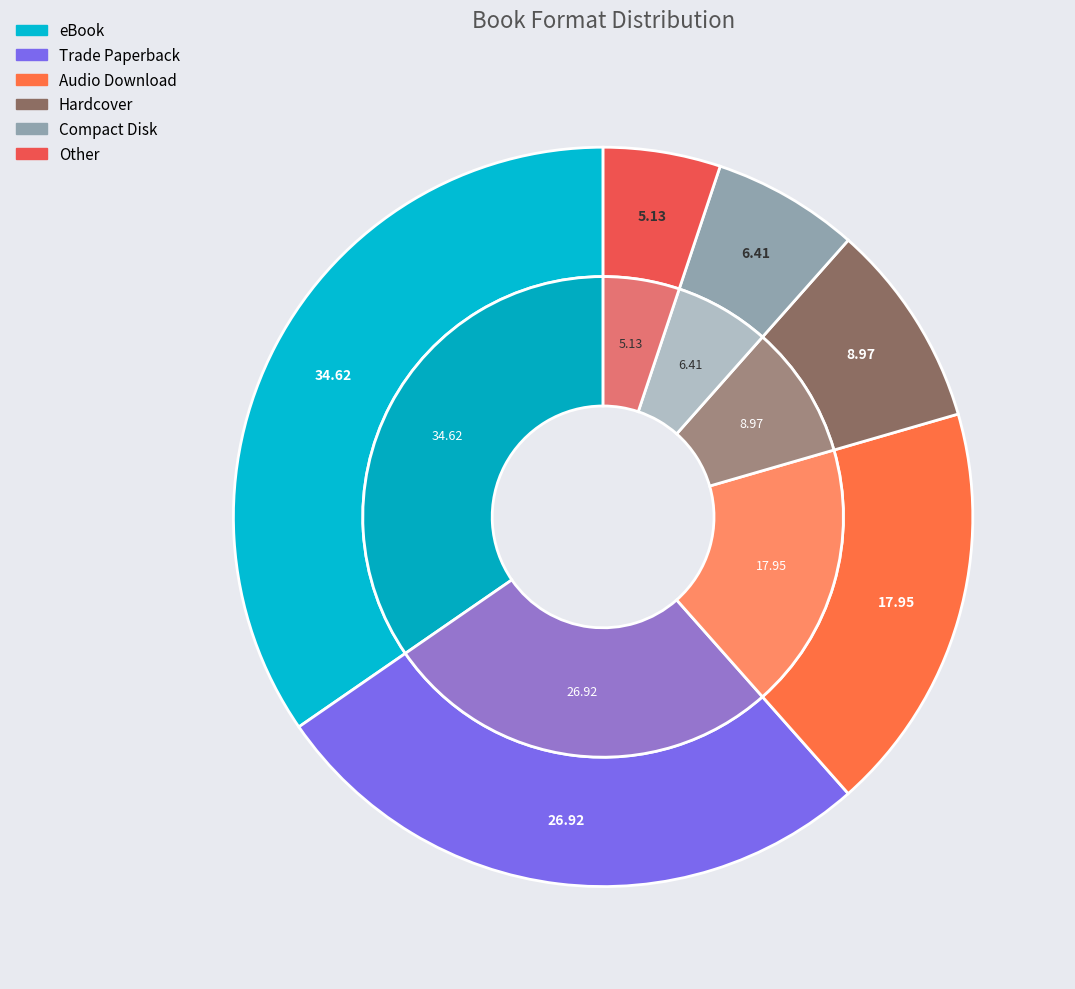

To the nearest percent, what is the average slice percentage?

17%